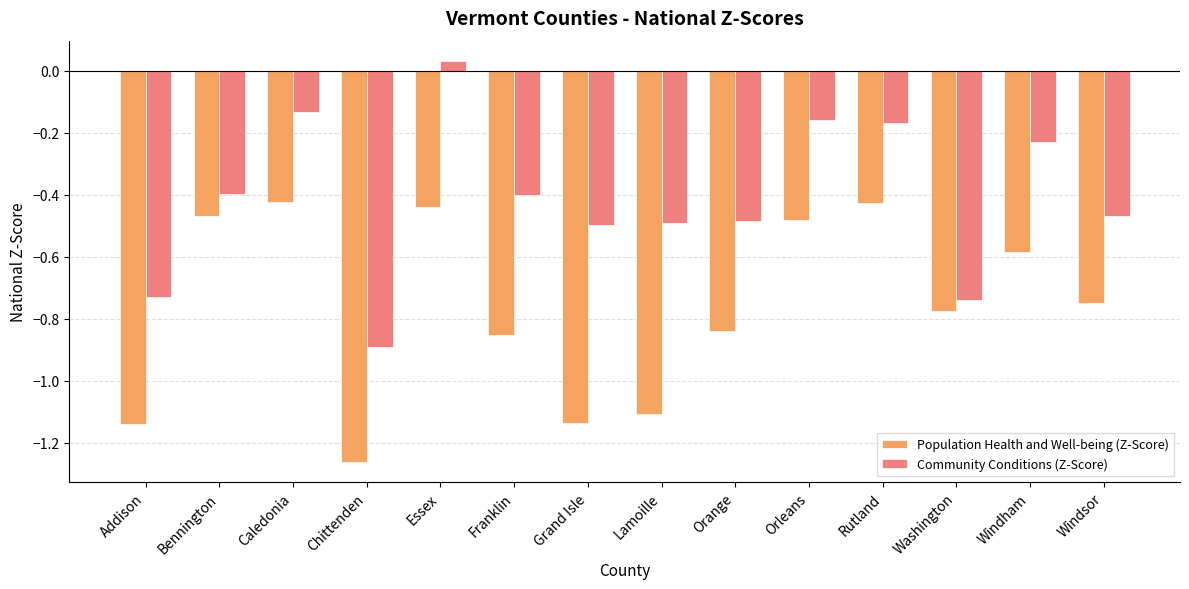

The Community Conditions (Z-Score) series shows -0.5 at Orange. True or false?

True